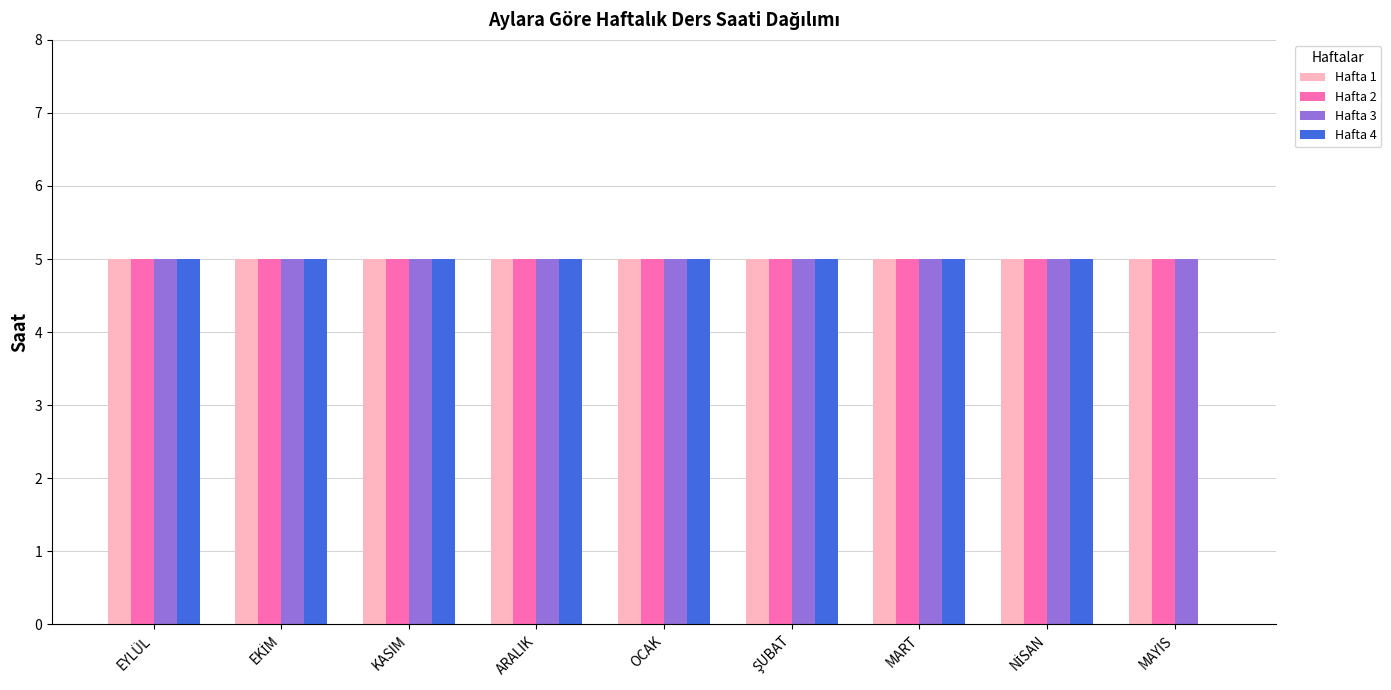

What is the maximum value for Hafta 1?

5